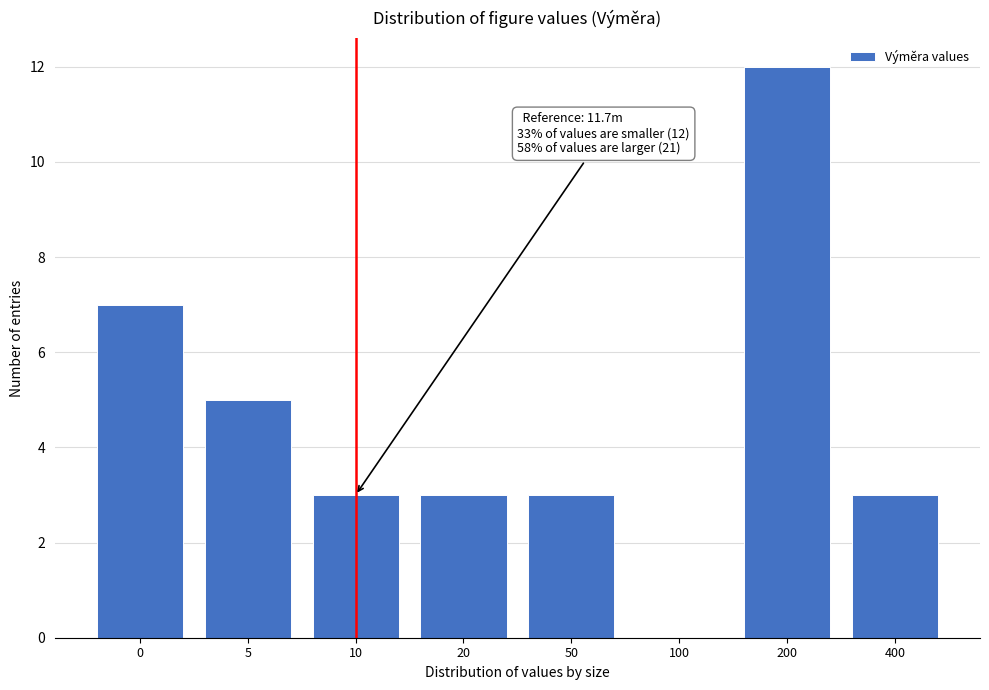

Reading left to right, extract all data points from this chart.

0=7	5=5	10=3	20=3	50=3	100=0	200=12	400=3